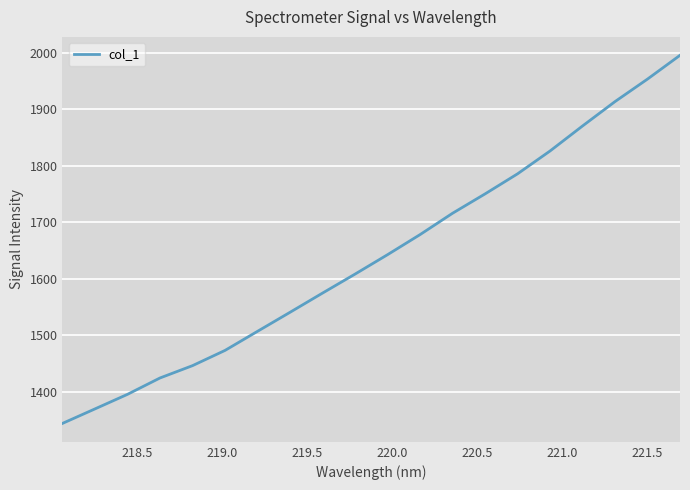

How many lines are shown in the chart?

1